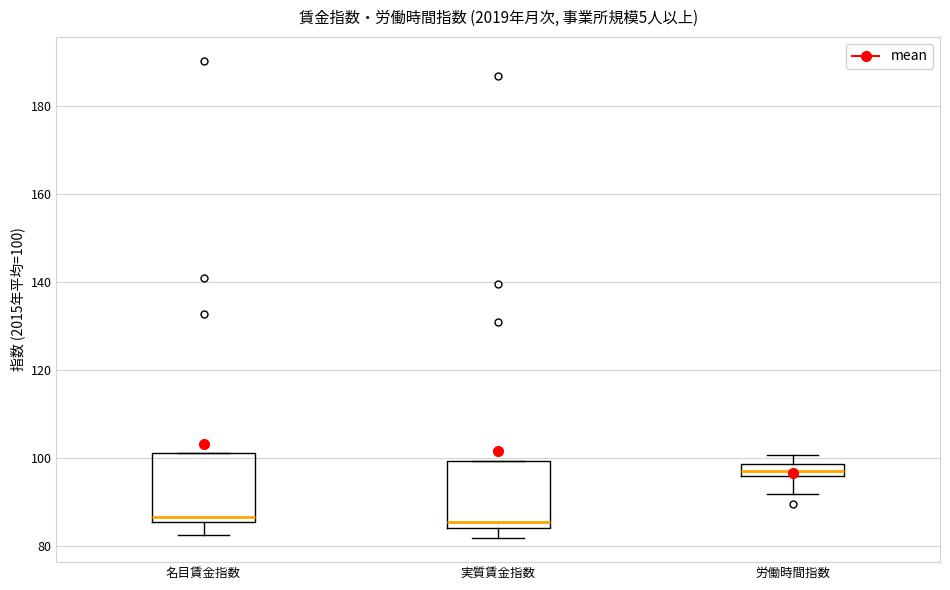

Where does the upper whisker of the box for 労働時間指数 end on the y-axis? The values are not printed on the chart, so give them approximately, as read against the axis.

100